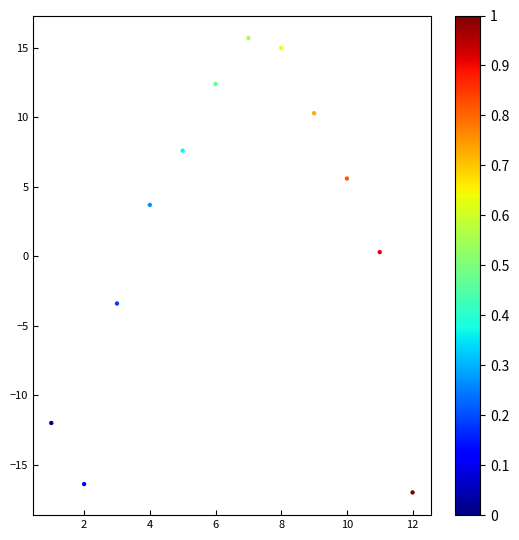

What is the average Y value?

1.8